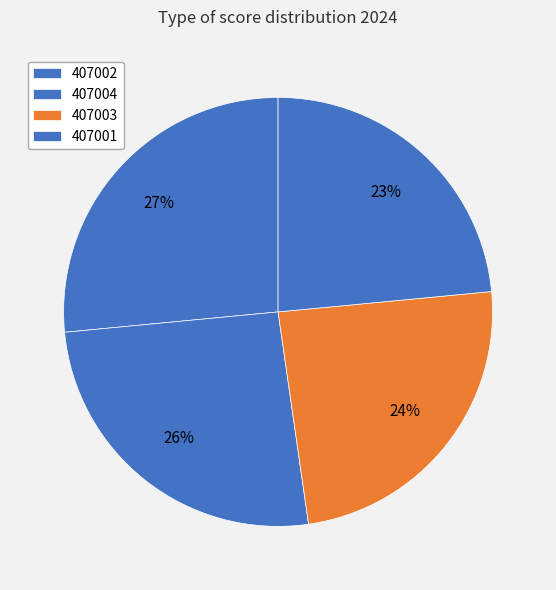

Is it true that 407003 is 24% of the pie?

True